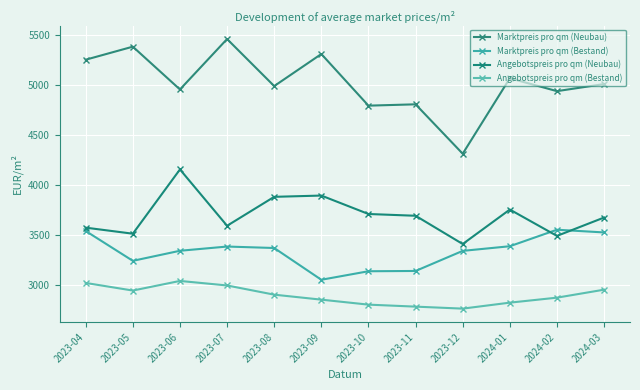

Rank the categories by Marktpreis pro qm (Neubau) value from lowest to highest.

2023-12, 2023-10, 2023-11, 2024-02, 2023-06, 2023-08, 2024-03, 2024-01, 2023-04, 2023-09, 2023-05, 2023-07